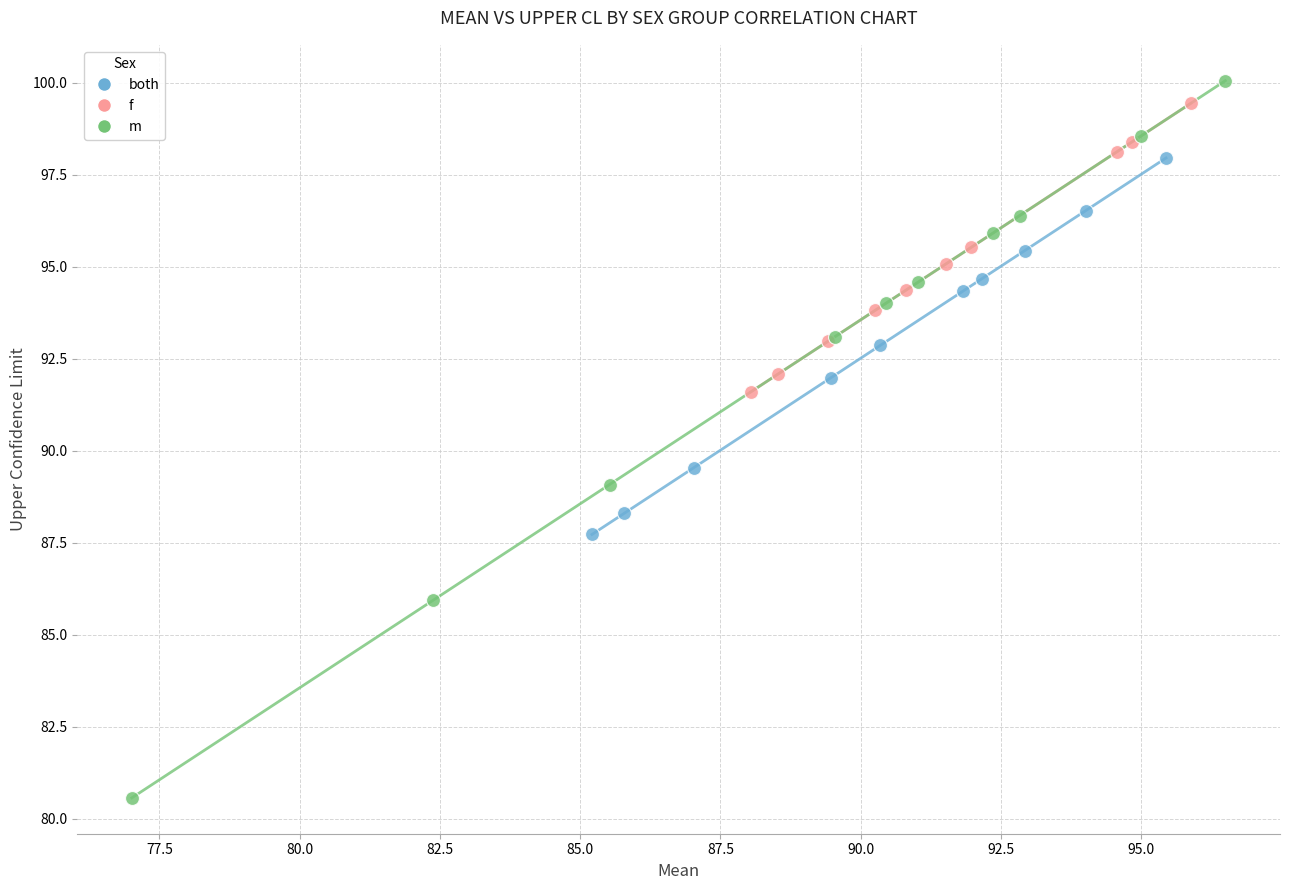

Which series has the widest spread of Y values?

m